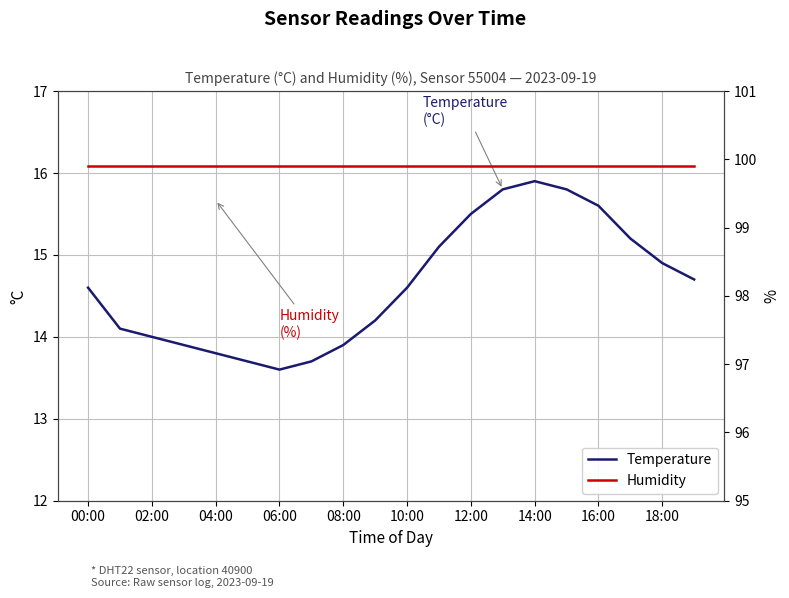

What position from the left is 10:00?

11